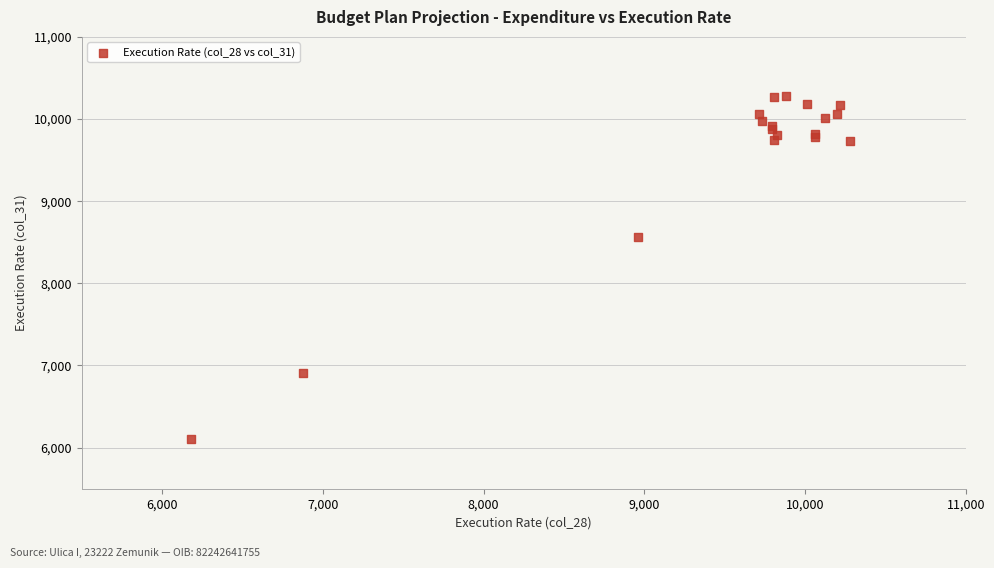

What Y value in the scatter plot is closest to 8194?

8566.7